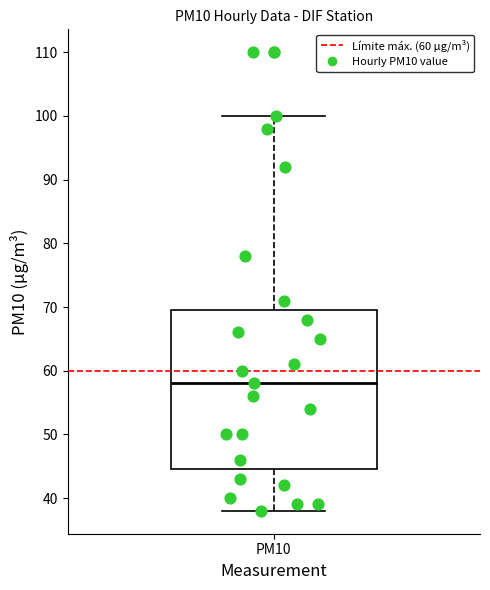

Transcribe this box plot: give where the median line is, the range the box spans, and where the two whiskers end, as read against the y-axis. The values are not printed on the chart, so give them approximately, as read against the axis.

median 58, box 45 to 70, whiskers 38 to 100